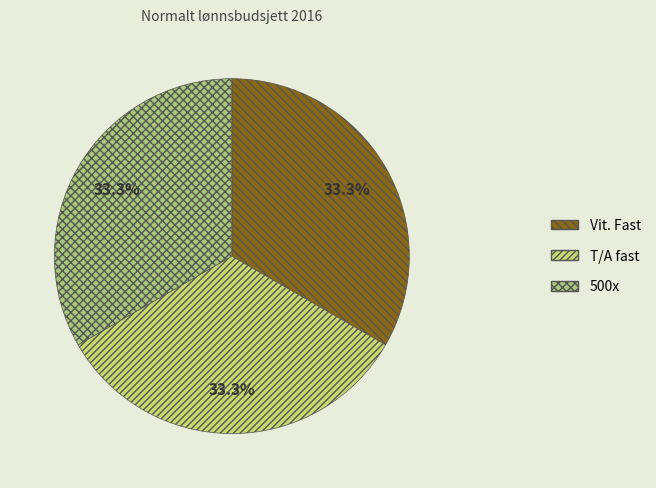

How many segments does this pie chart have?

3